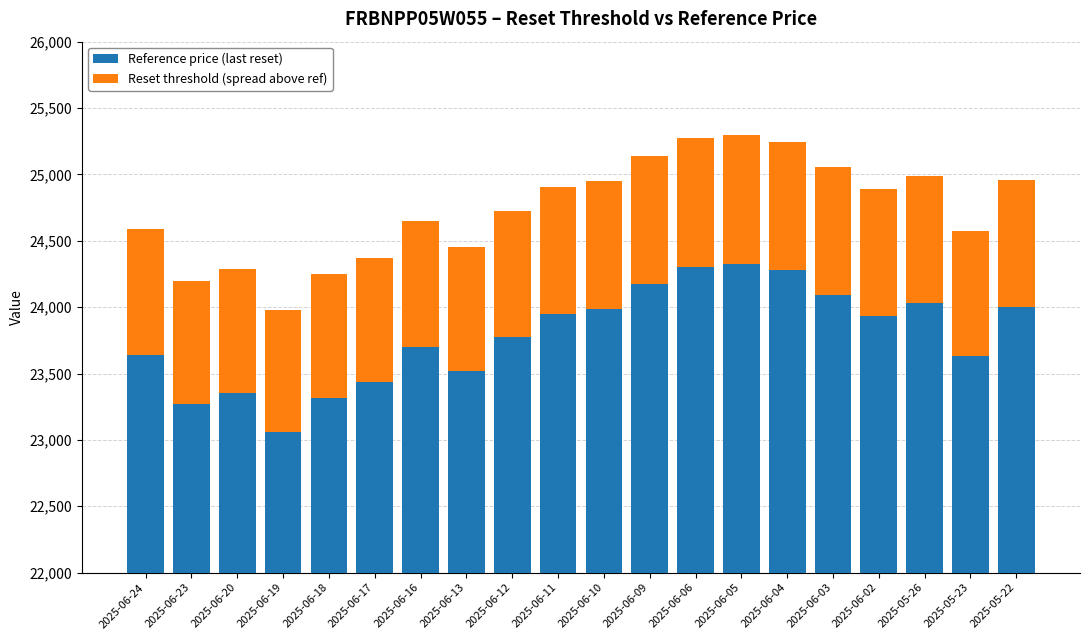

At how many categories does at least one series exceed 22230?

20